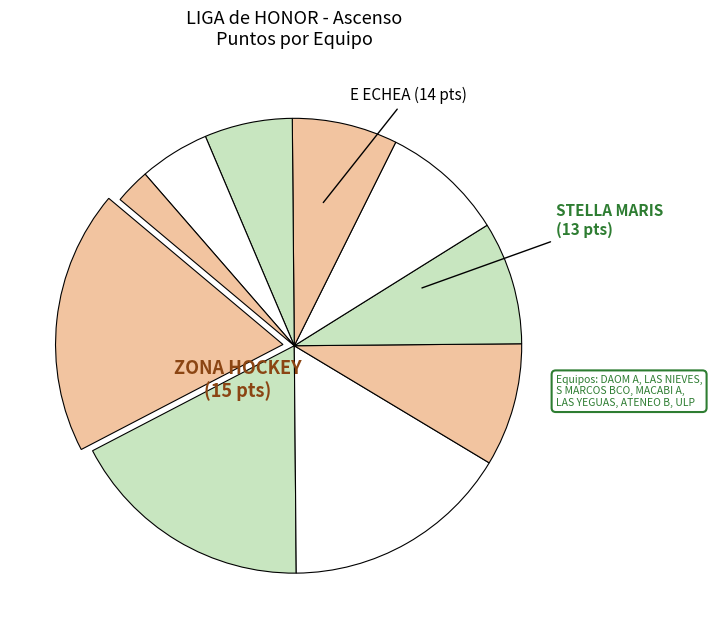

Rank the categories by value from highest to lowest.

ZONA HOCKEY, E ECHEA, STELLA MARIS, DAOM A, LAS NIEVES, S MARCOS BCO, MACABI A, LAS YEGUAS, ATENEO B, ULP